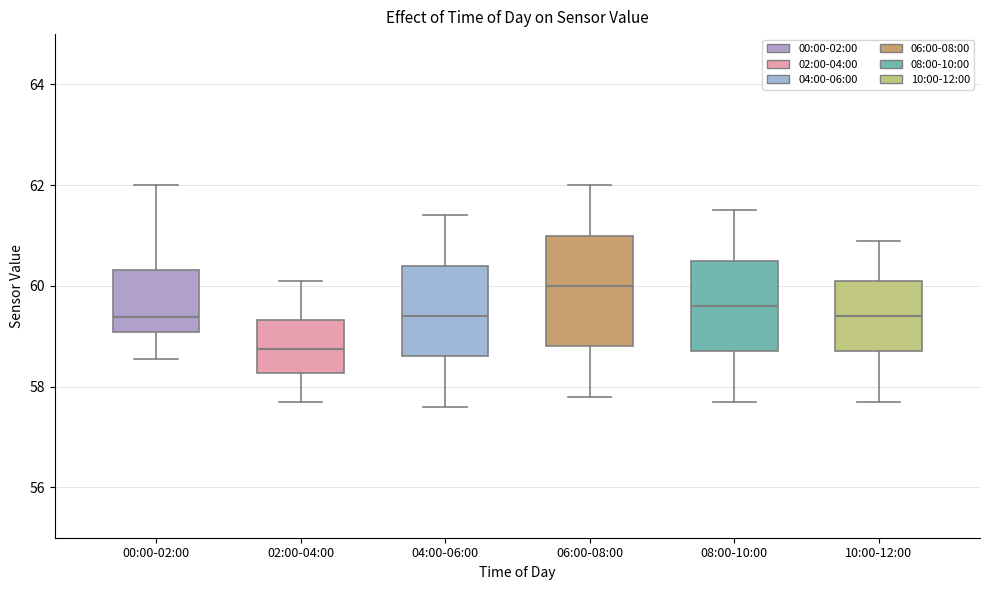

Reading left to right, transcribe this box plot: for each box, give where its median line is, the range the box spans, and where its two whiskers end, as read against the y-axis. The values are not printed on the chart, so give them approximately, as read against the axis.

00:00-02:00: median 59.4, box 59.0 to 60.4, whiskers 58.6 to 62.0
02:00-04:00: median 58.8, box 58.2 to 59.4, whiskers 57.8 to 60.2
04:00-06:00: median 59.4, box 58.6 to 60.4, whiskers 57.6 to 61.4
06:00-08:00: median 60.0, box 58.8 to 61.0, whiskers 57.8 to 62.0
08:00-10:00: median 59.6, box 58.8 to 60.6, whiskers 57.8 to 61.6
10:00-12:00: median 59.4, box 58.8 to 60.2, whiskers 57.8 to 61.0